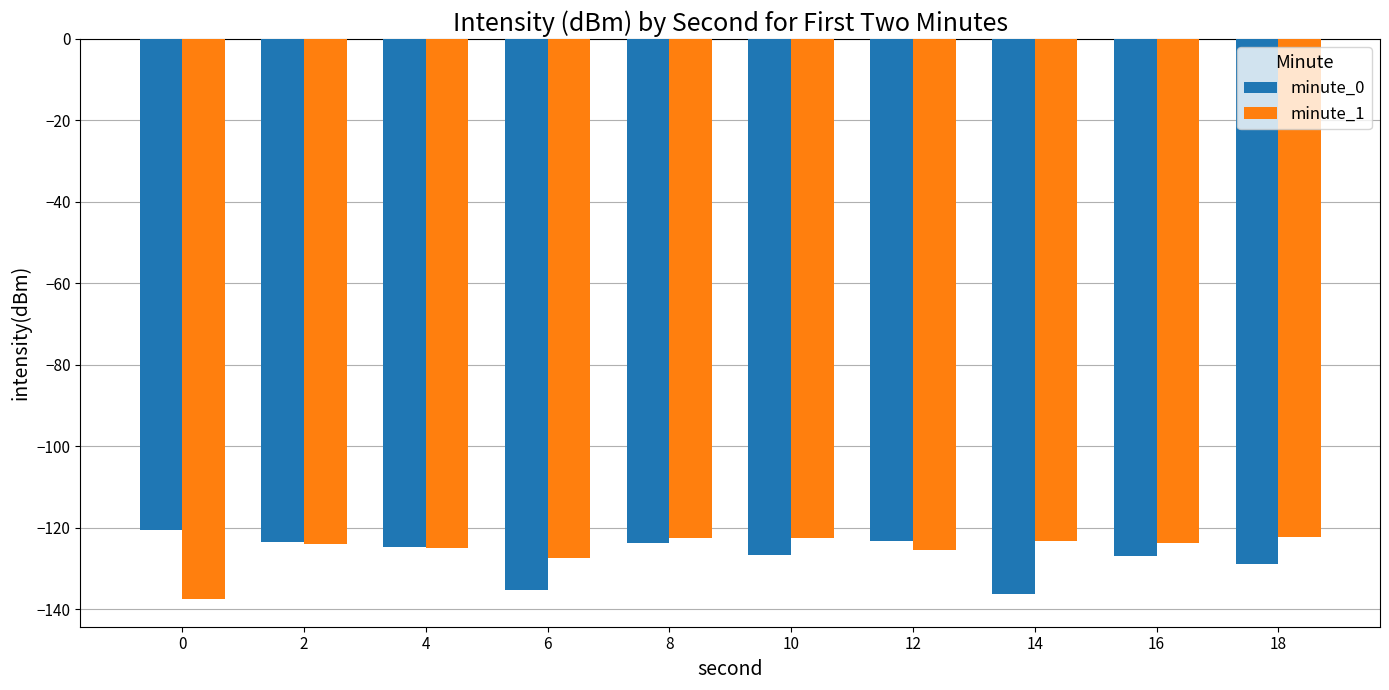

What are all the series names shown in the legend?

minute_0, minute_1